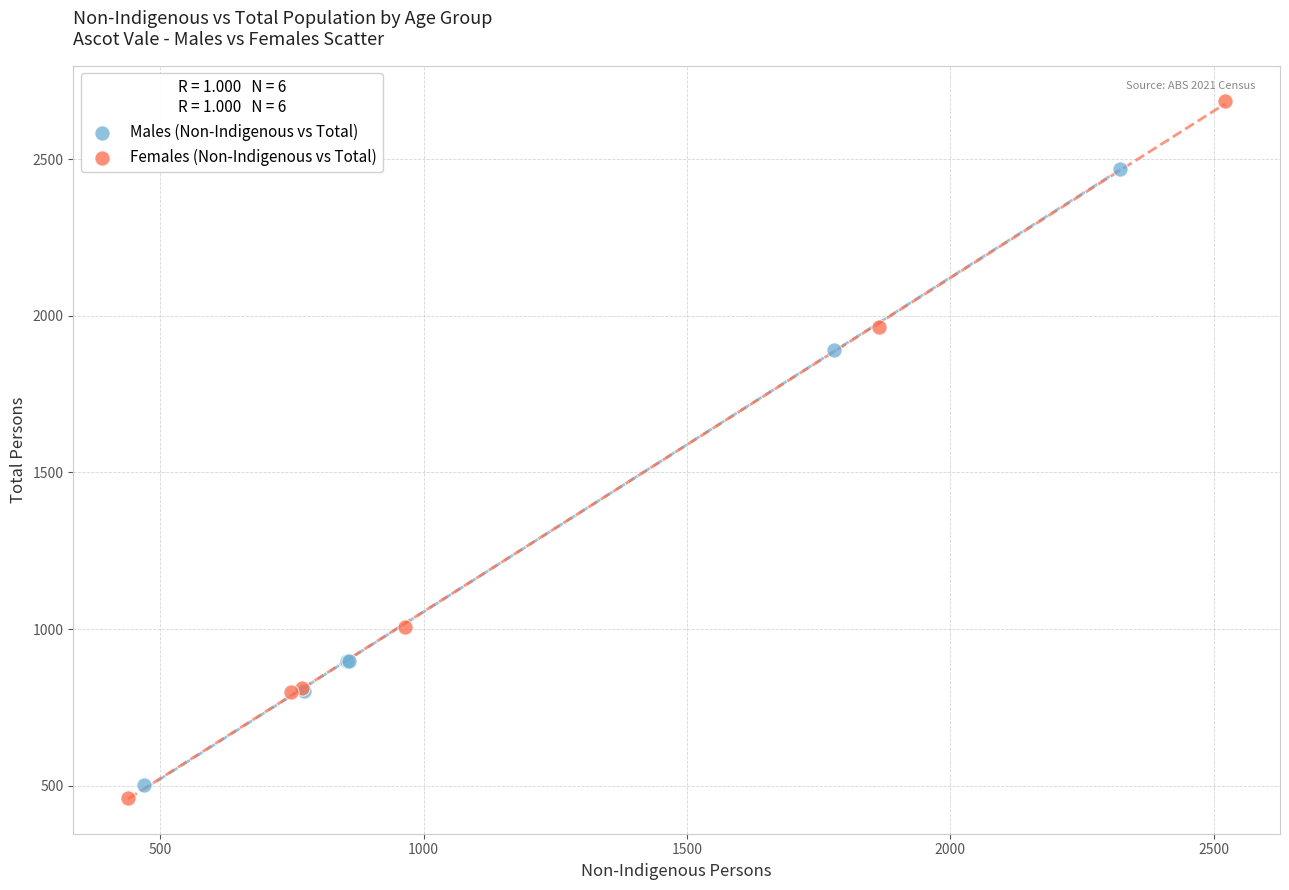

What are all the series names shown in the legend?

Males (Non-Indigenous vs Total), Females (Non-Indigenous vs Total)